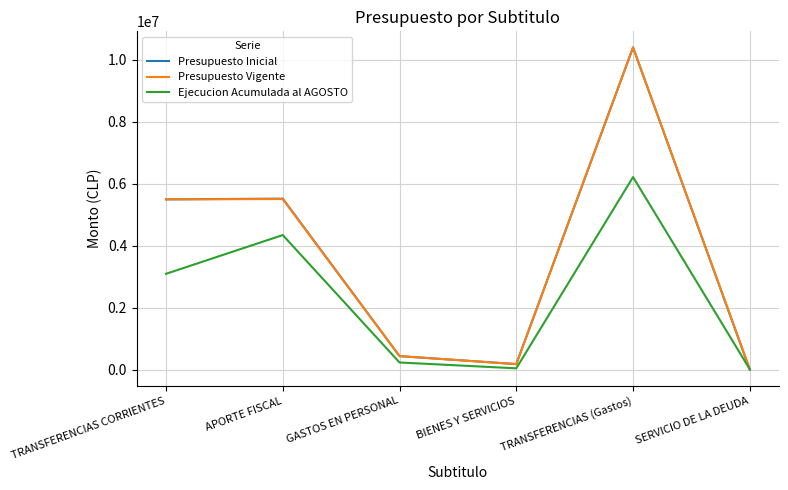

Where is Ejecucion Acumulada al AGOSTO nearest to the value 3111533?

TRANSFERENCIAS CORRIENTES